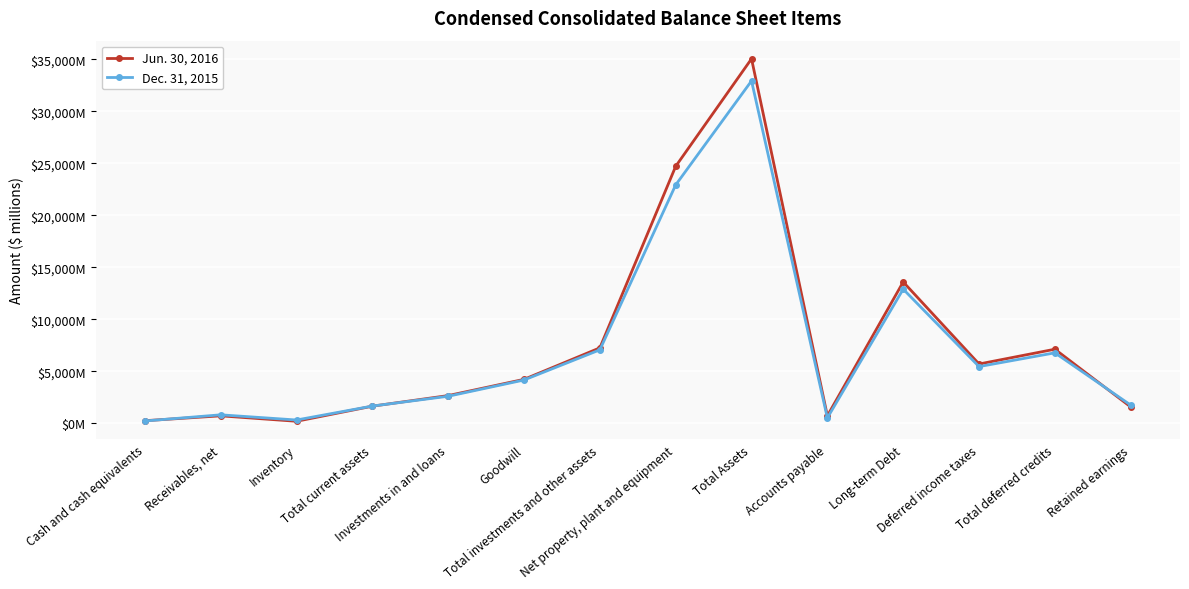

What is the approximate value of Jun. 30, 2016 at Receivables, net, to the nearest 50?

700